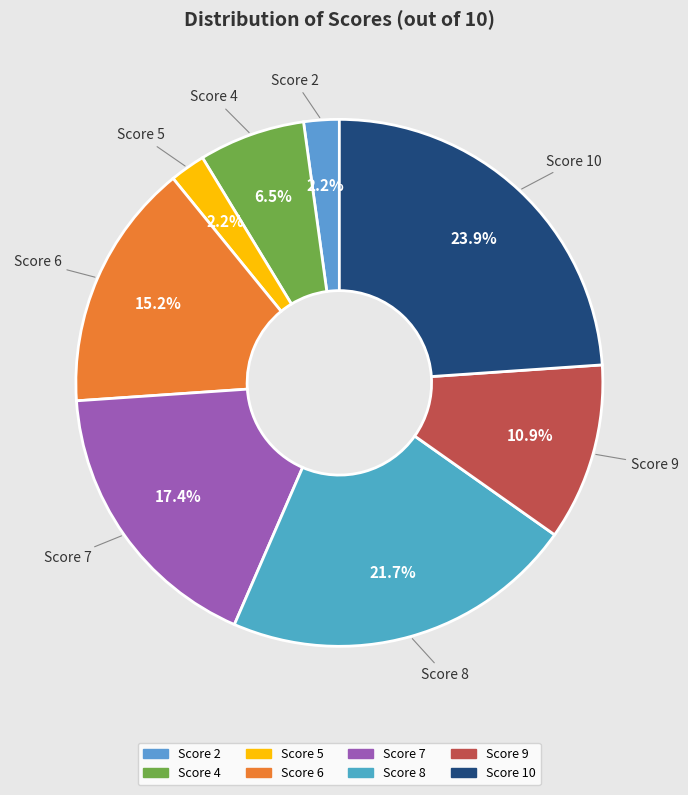

How much of the chart is everything except Score 5?

97.8%